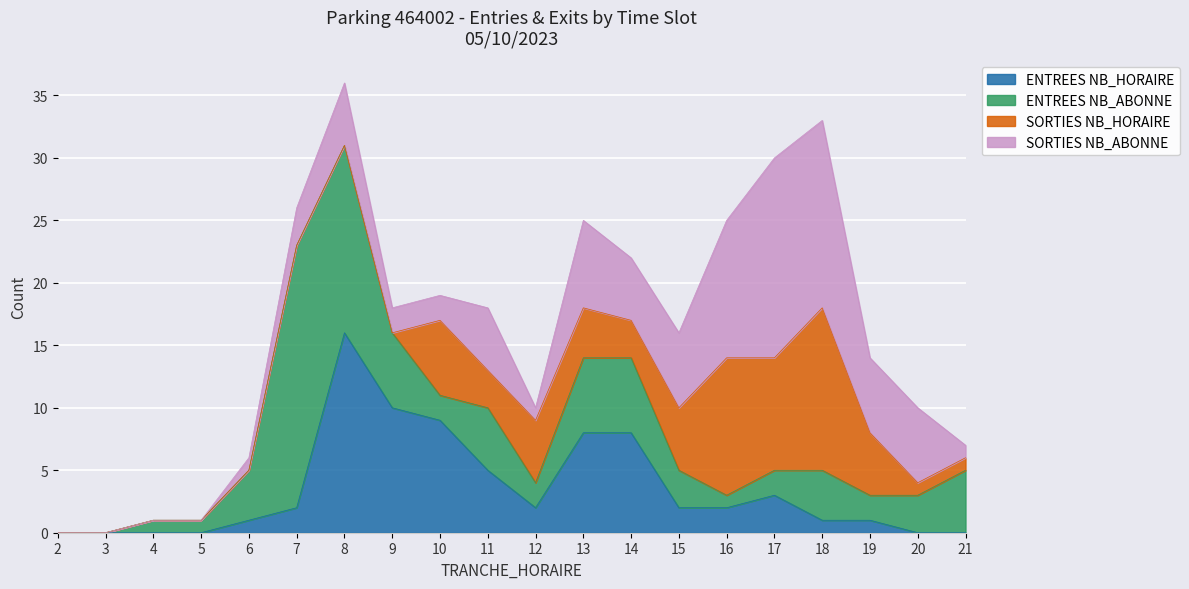

In ENTREES NB_ABONNE, how many points are lower than both neighbors (excluding endpoints)?

4